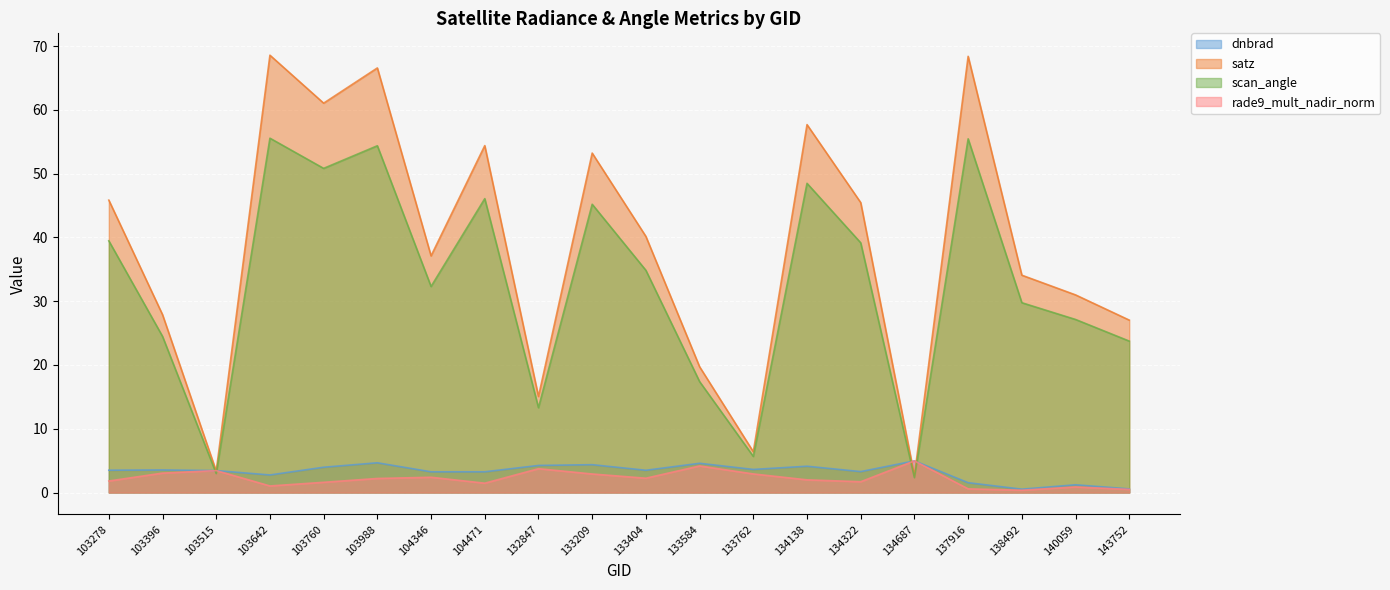

At which category is the sum across all series the highest?

103642